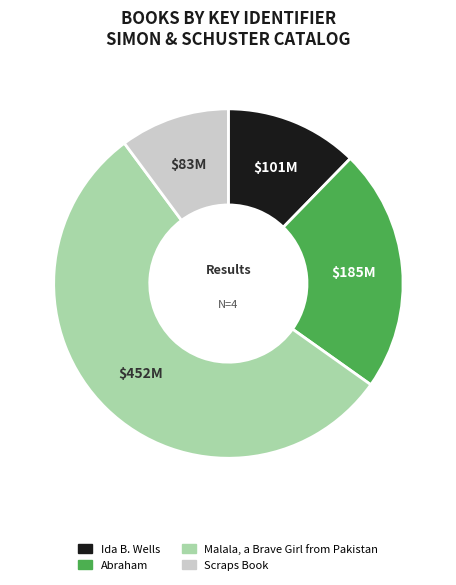

Which slice is the smallest?

Scraps Book